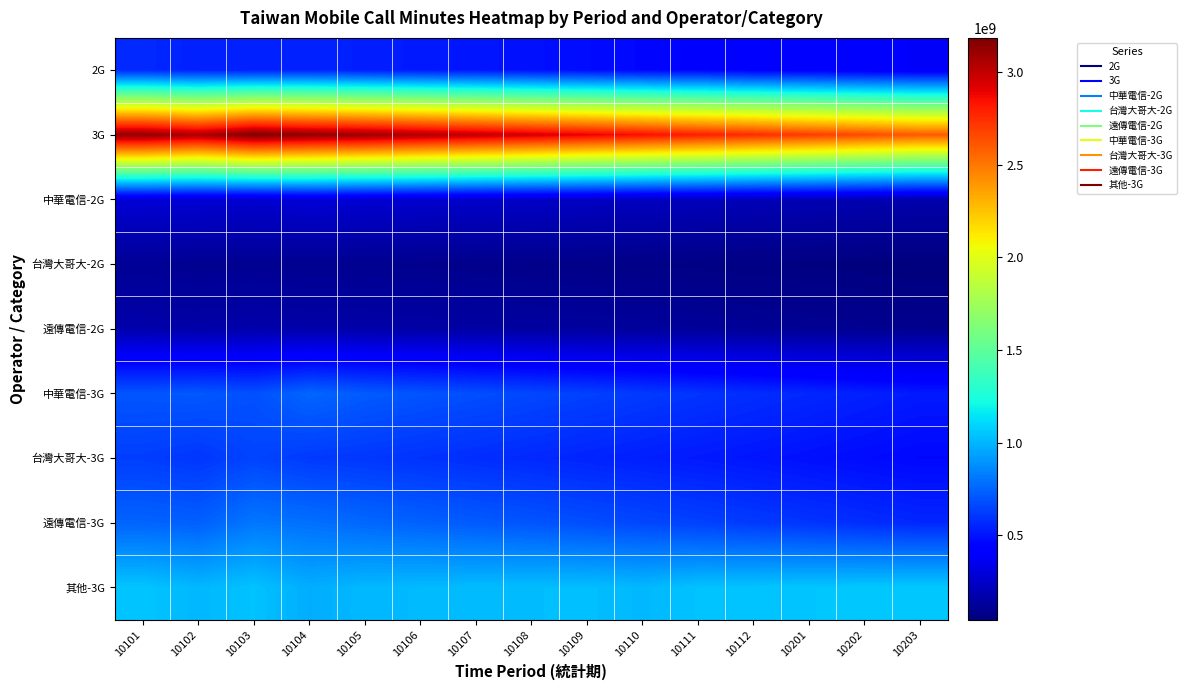

Reading left to right, transcribe all the data shown in this chart.

2G: 10101=566790205	10102=539509496	10103=539491704	10104=547671509	10105=532166136	10106=519000000	10107=505000000	10108=490000000	10109=475000000	10110=460000000	10111=445000000	10112=430000000	10201=415000000	10202=400000000	10203=385000000
3G: 10101=3131744770	10102=3059494417	10103=3184641306	10104=3135517515	10105=3100000000	10106=3050000000	10107=3000000000	10108=2950000000	10109=2900000000	10110=2850000000	10111=2800000000	10112=2750000000	10201=2700000000	10202=2650000000	10203=2600000000
中華電信-2G: 10101=288485721	10102=282120281	10103=269129951	10104=292333389	10105=274910904	10106=265000000	10107=255000000	10108=245000000	10109=235000000	10110=225000000	10111=215000000	10112=205000000	10201=195000000	10202=185000000	10203=175000000
台灣大哥大-2G: 10101=108737108	10102=97364642	10103=99854900	10104=93025409	10105=94368707	10106=90000000	10107=85000000	10108=80000000	10109=75000000	10110=70000000	10111=65000000	10112=60000000	10201=55000000	10202=50000000	10203=45000000
遠傳電信-2G: 10101=169567376	10102=160024573	10103=170506853	10104=162312711	10105=162886525	10106=155000000	10107=148000000	10108=141000000	10109=134000000	10110=127000000	10111=120000000	10112=113000000	10201=106000000	10202=99000000	10203=92000000
中華電信-3G: 10101=705472309	10102=712325955	10103=687525696	10104=755736331	10105=720000000	10106=700000000	10107=680000000	10108=660000000	10109=640000000	10110=620000000	10111=600000000	10112=580000000	10201=560000000	10202=540000000	10203=520000000
台灣大哥大-3G: 10101=629153285	10102=606803670	10103=649937958	10104=618419905	10105=610000000	10106=595000000	10107=580000000	10108=565000000	10109=550000000	10110=535000000	10111=520000000	10112=505000000	10201=490000000	10202=475000000	10203=460000000
遠傳電信-3G: 10101=748424221	10102=734000868	10103=806766594	10104=786179795	10105=760000000	10106=740000000	10107=720000000	10108=700000000	10109=680000000	10110=660000000	10111=640000000	10112=620000000	10201=600000000	10202=580000000	10203=560000000
其他-3G: 10101=1048694955	10102=1006363924	10103=1040411058	10104=975181484	10105=1010000000	10106=1015000000	10107=1020000000	10108=1025000000	10109=1030000000	10110=1010000000	10111=1040000000	10112=1045000000	10201=1050000000	10202=1055000000	10203=1060000000